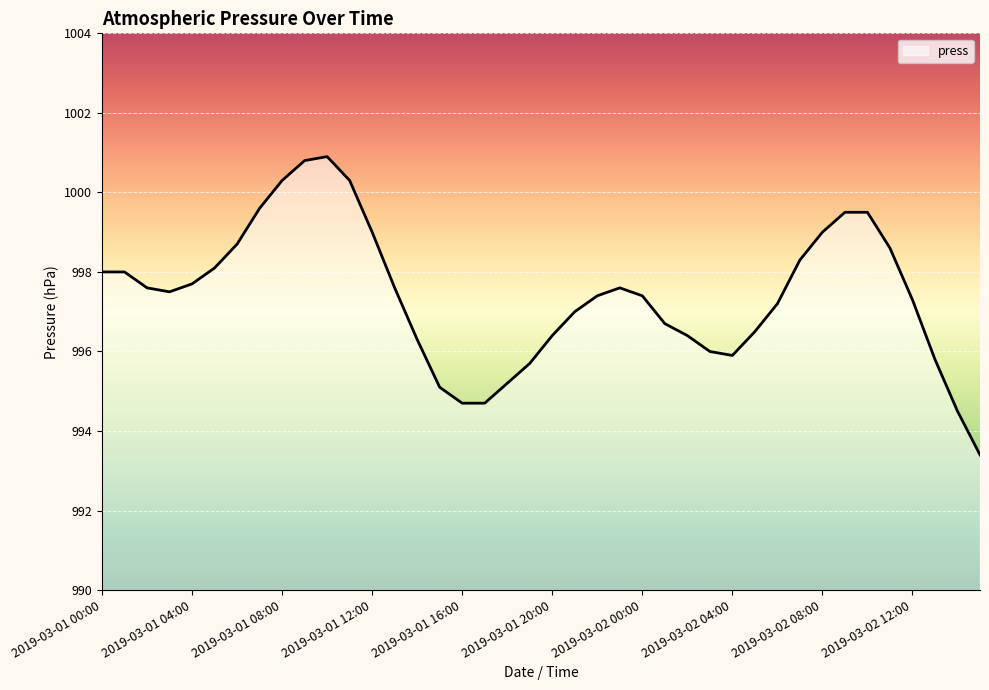

Reading left to right, extract all data points from this chart.

998.0	998.0	997.6	997.5	997.7	998.1	998.7	999.6	1000.3	1000.8	1000.9	1000.3	999.0	997.6	996.3	995.1	994.7	994.7	995.2	995.7	996.4	997.0	997.4	997.6	997.4	996.7	996.4	996.0	995.9	996.5	997.2	998.3	999.0	999.5	999.5	998.6	997.3	995.8	994.5	993.4